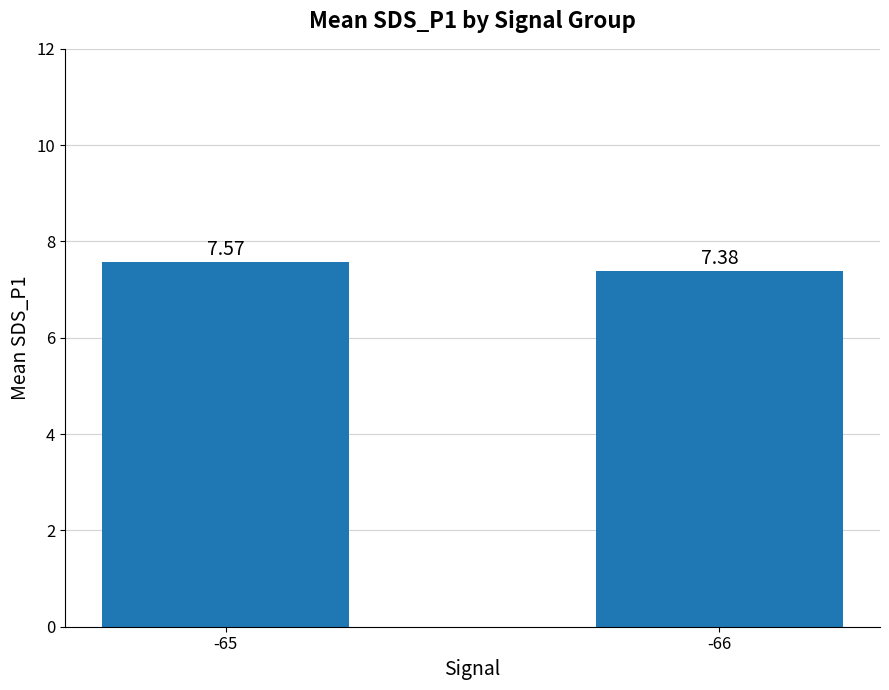

Reading right to left, extract all data points from this chart.

-66=7.4	-65=7.6